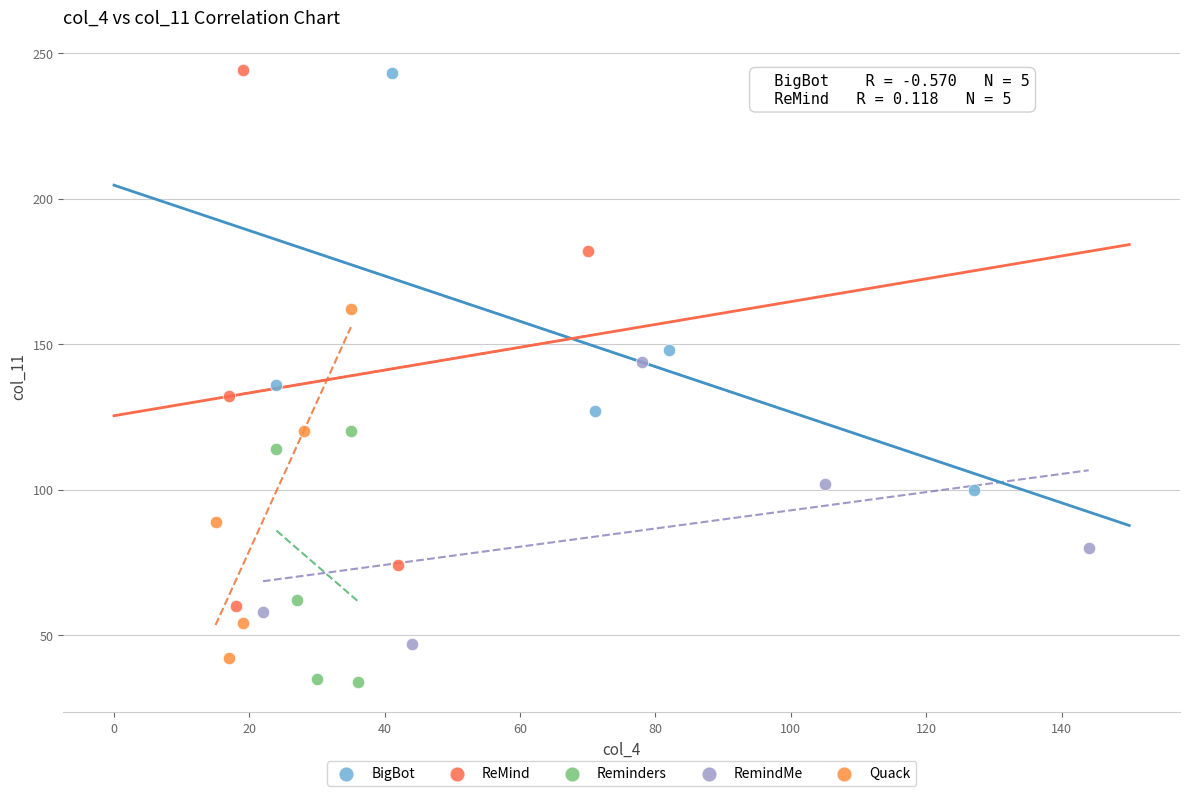

Which series has the largest Y range (max minus min)?

ReMind